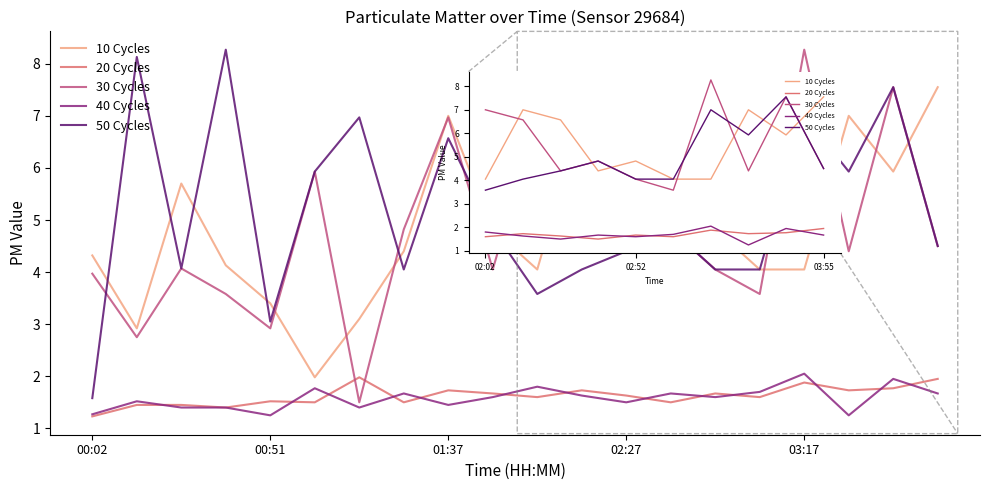

True or false: 40 Cycles and 50 Cycles cross at least once.

False